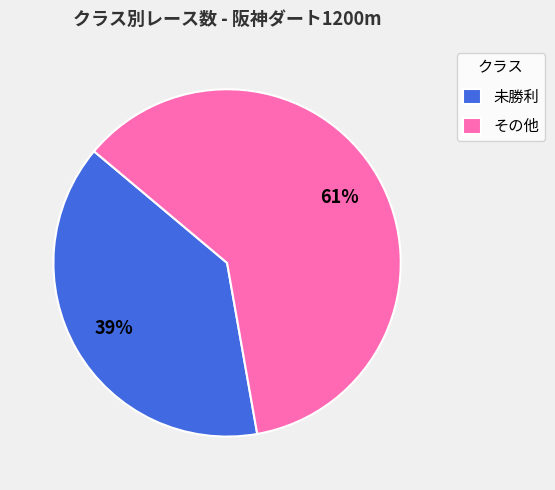

Which category has the biggest portion of the pie?

その他